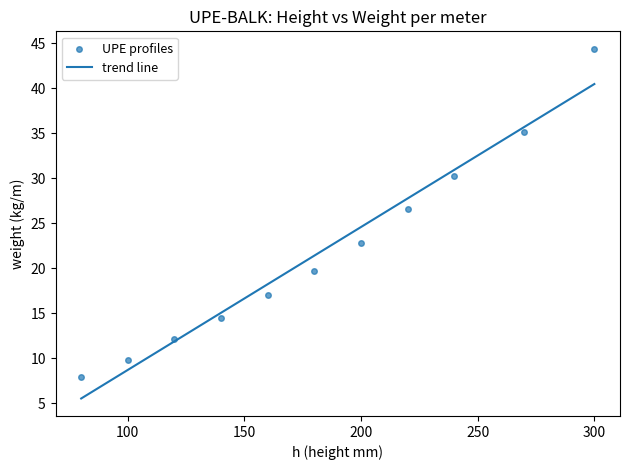

What Y value in the scatter plot is closest to 26?

26.6